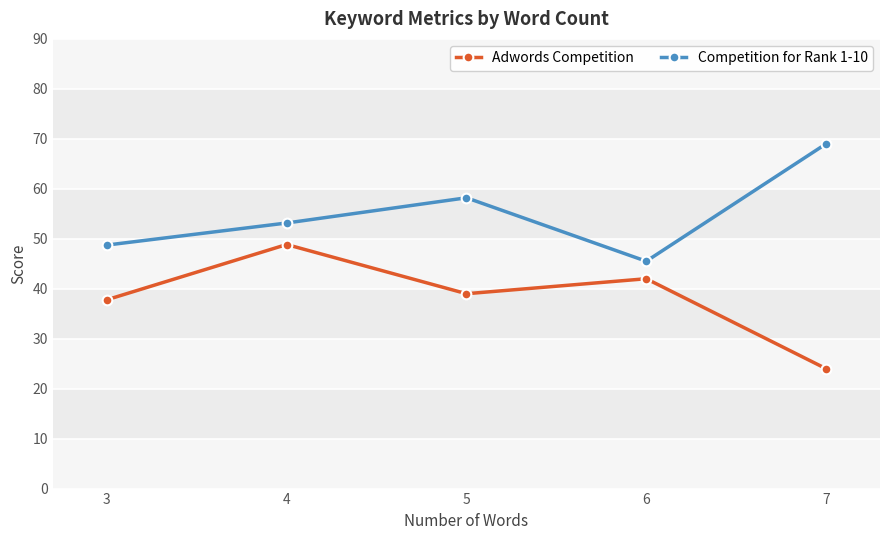

Reading left to right, extract all data points from this chart.

Adwords Competition: 37.8	48.8	39.0	42.0	24.0
Competition for Rank 1-10: 48.7	53.2	58.2	45.5	69.0